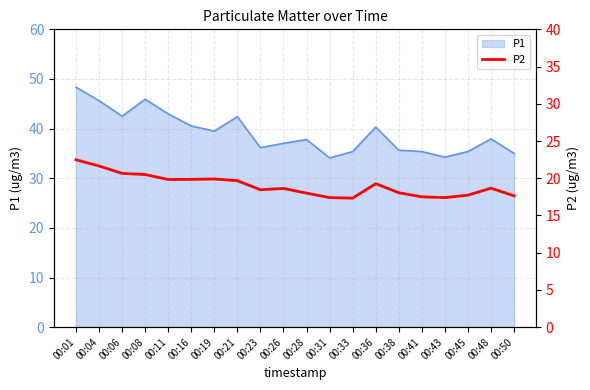

What is the sum of the values at 00:43 and 00:23?

35.8